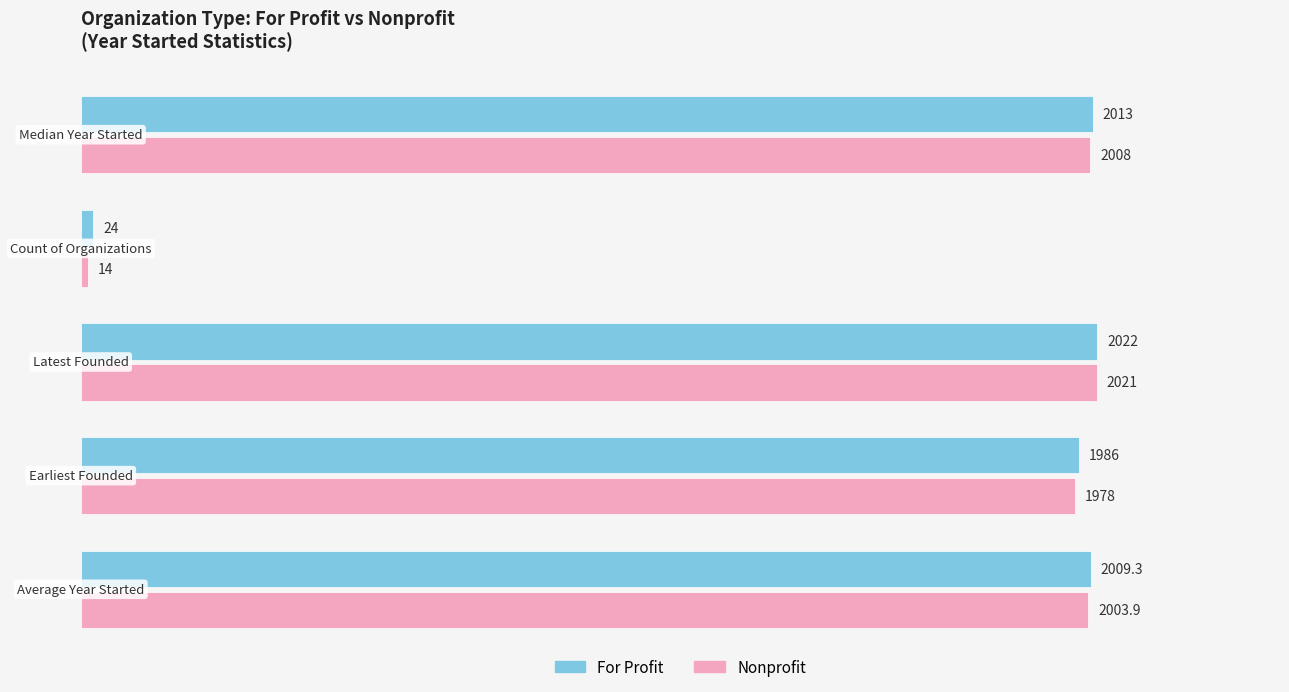

What is the lowest value of the Nonprofit series?

14.0